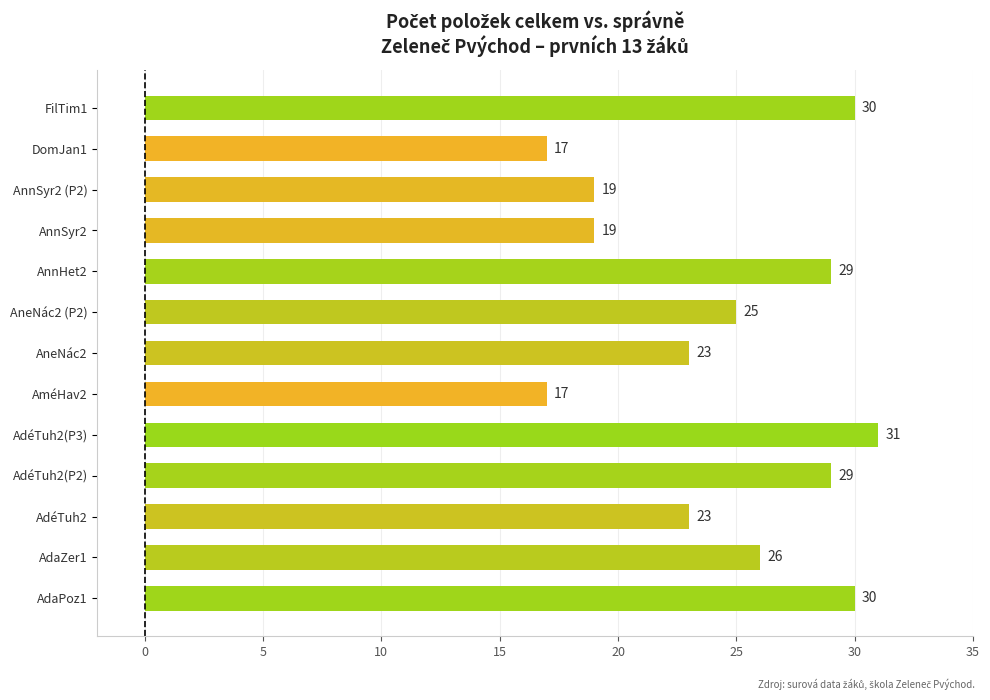

Is it true that the value at AneNác2 is 23?

True